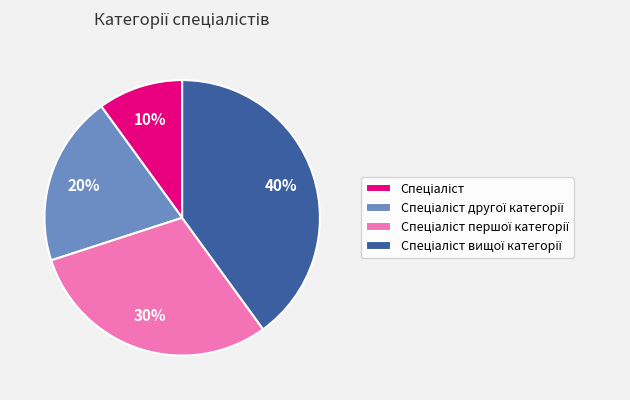

Is there any slice that represents more than half of the pie?

No